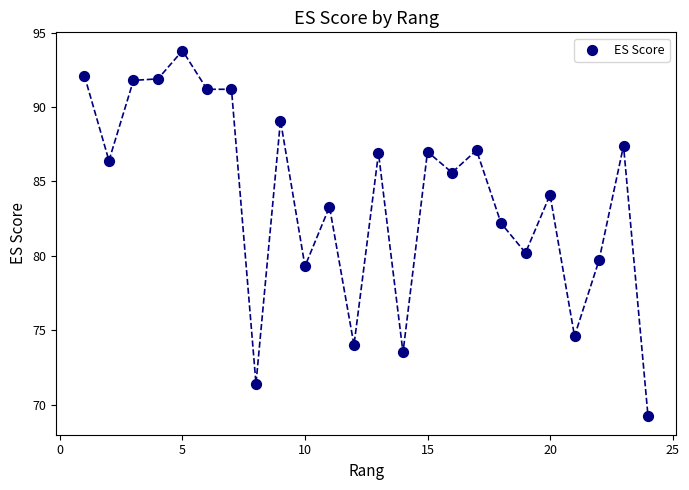

What is the range of X values (max minus min)?

23.0